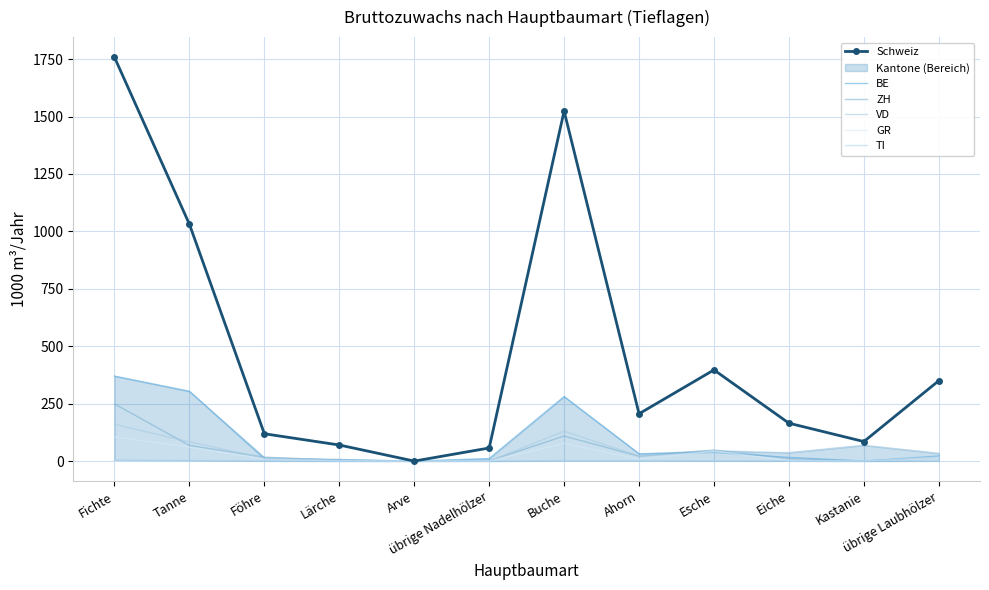

What is the value of the BE point at the 10th from the left?

16